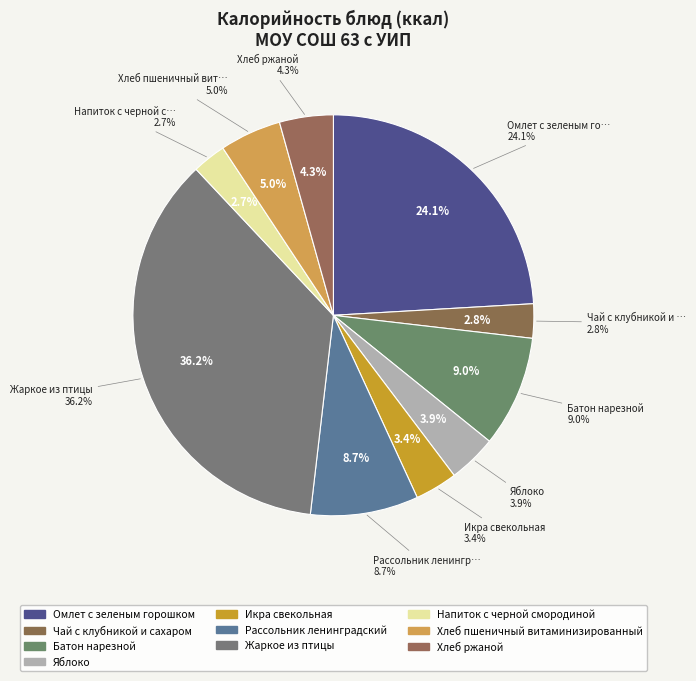

Rank the categories by value from highest to lowest.

Жаркое из птицы, Омлет с зеленым горошком, Батон нарезной, Рассольник ленинградский, Хлеб пшеничный витаминизированный, Хлеб ржаной, Яблоко, Икра свекольная, Чай с клубникой и сахаром, Напиток с черной смородиной